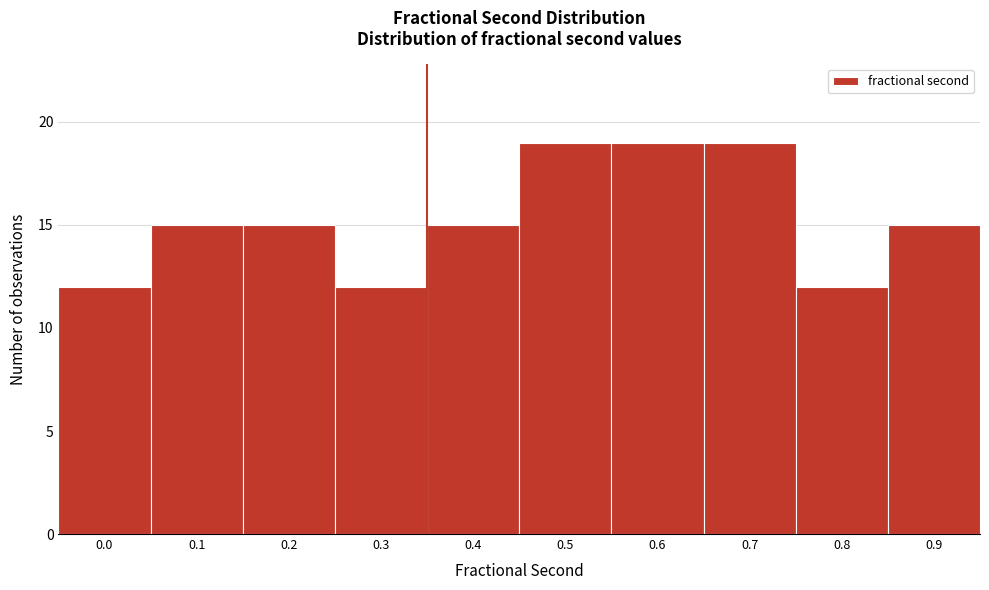

Reading left to right, transcribe all the data shown in this chart.

0.0=12	0.1=15	0.2=15	0.3=12	0.4=15	0.5=19	0.6=19	0.7=19	0.8=12	0.9=15